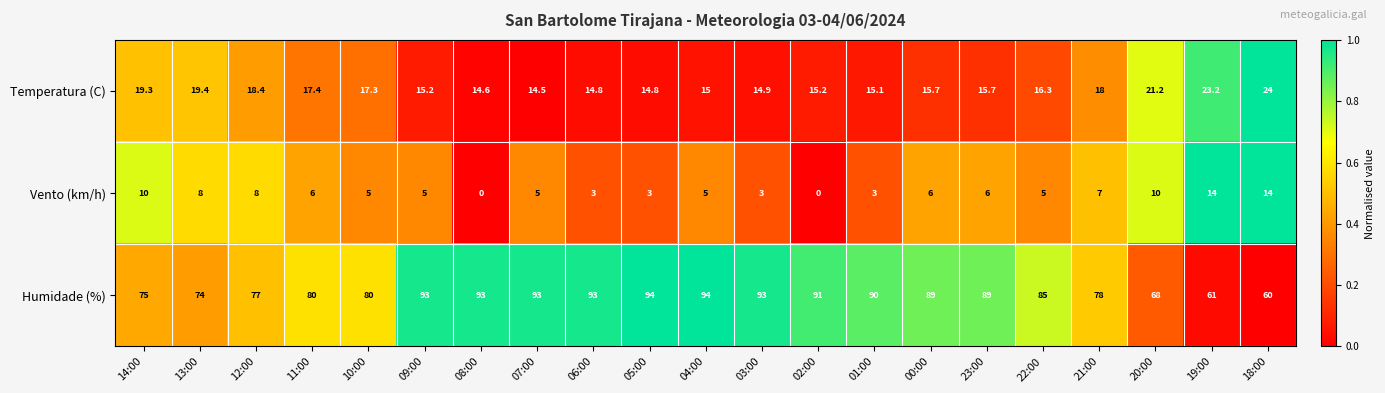

At which label does Temperatura (C) reach its peak?

18:00